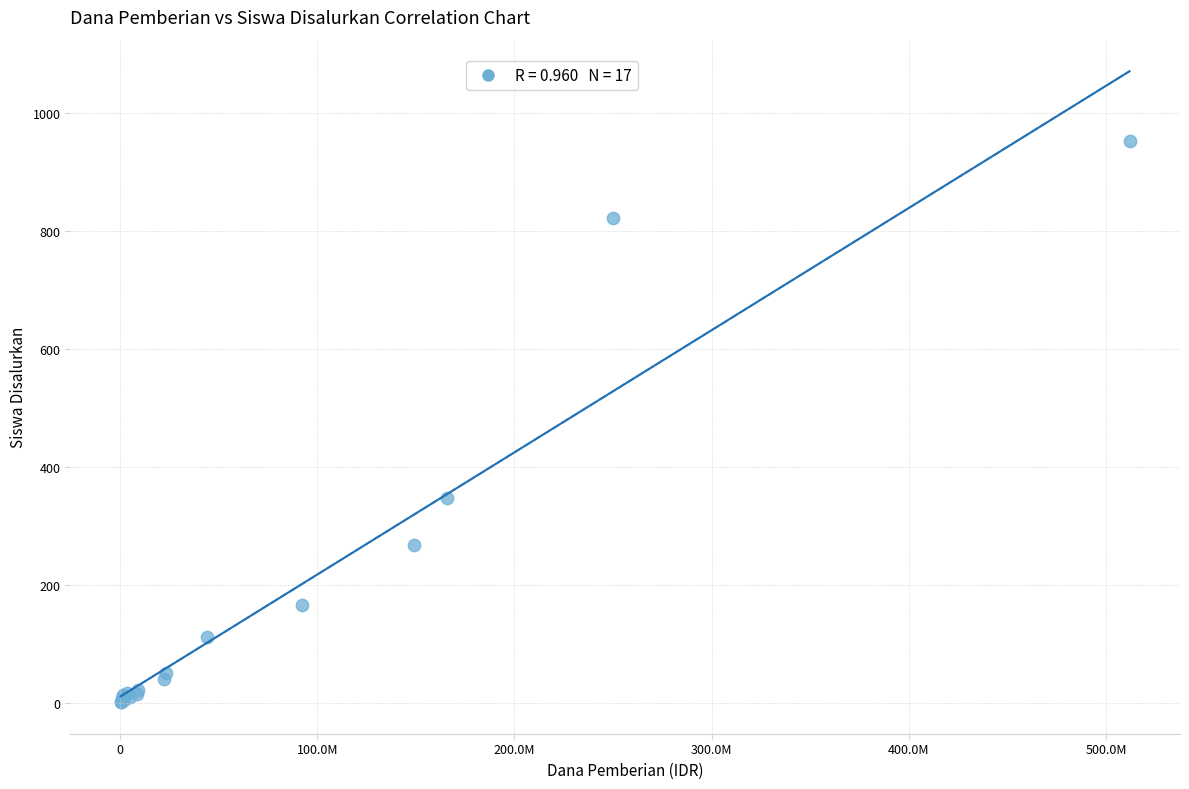

What Y value in the scatter plot is closest to 476?

348